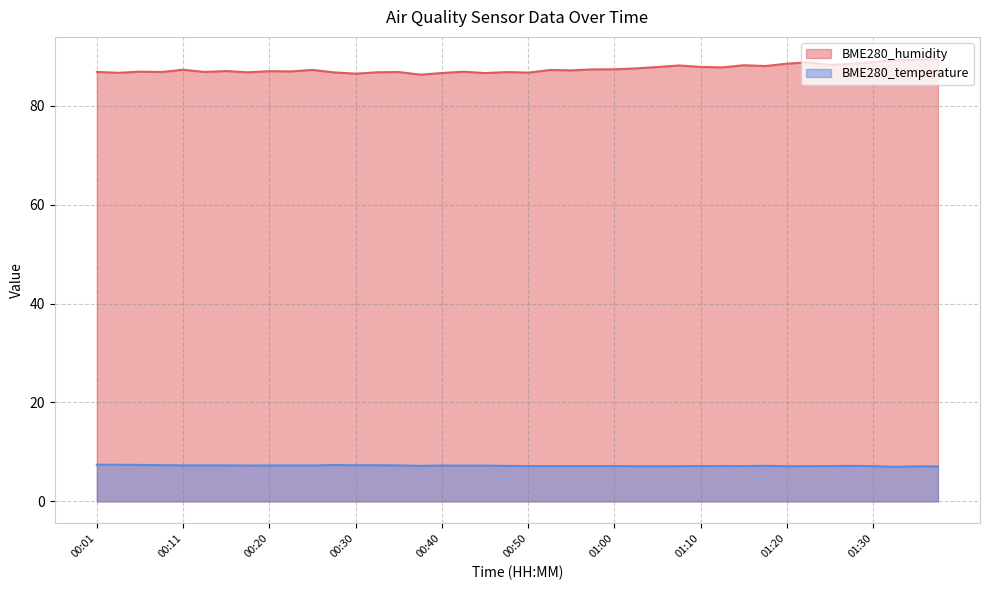

What is the maximum value for BME280_humidity?

89.5